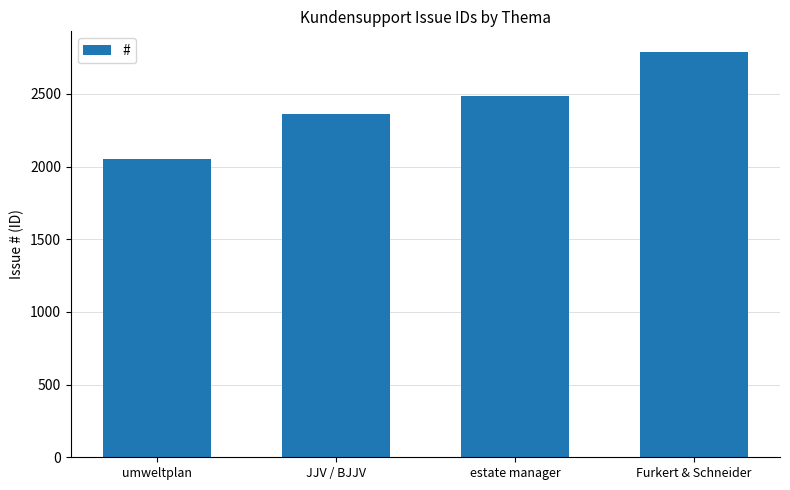

Is it true that the value at Furkert & Schneider is 4398?

False